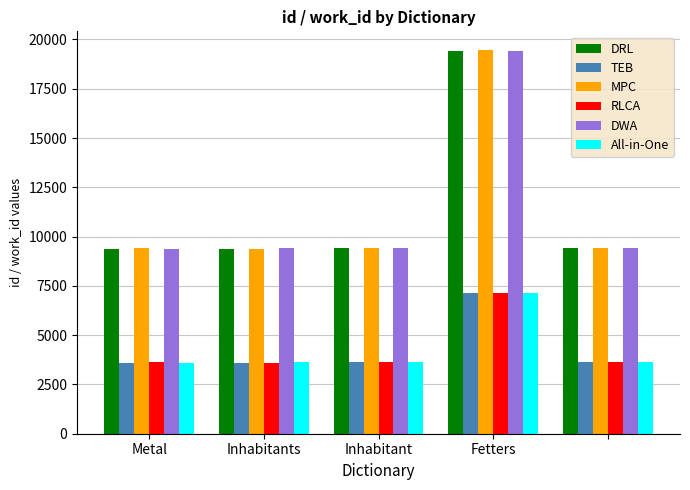

What is the smallest value displayed?

3606